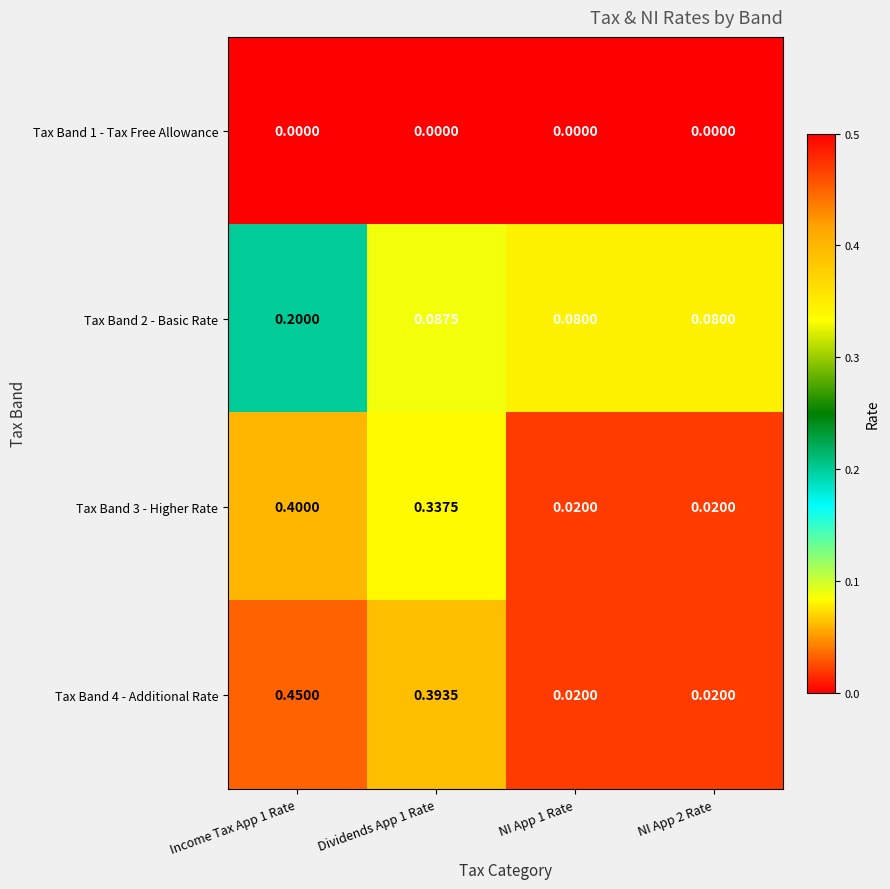

At which category does the chart reach its peak across all series?

Income Tax App 1 Rate